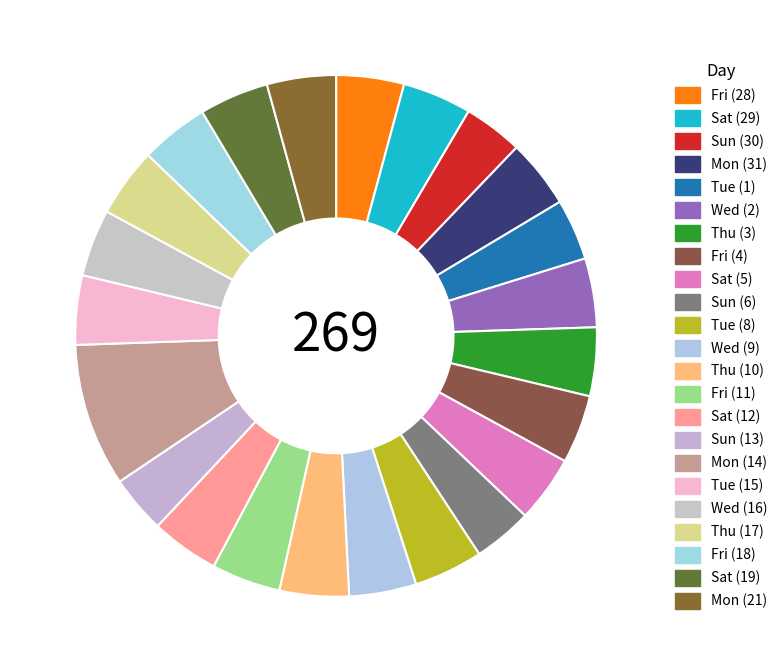

What is the ratio of the value at Fri (28) to the value at Tue (1)?

1.1